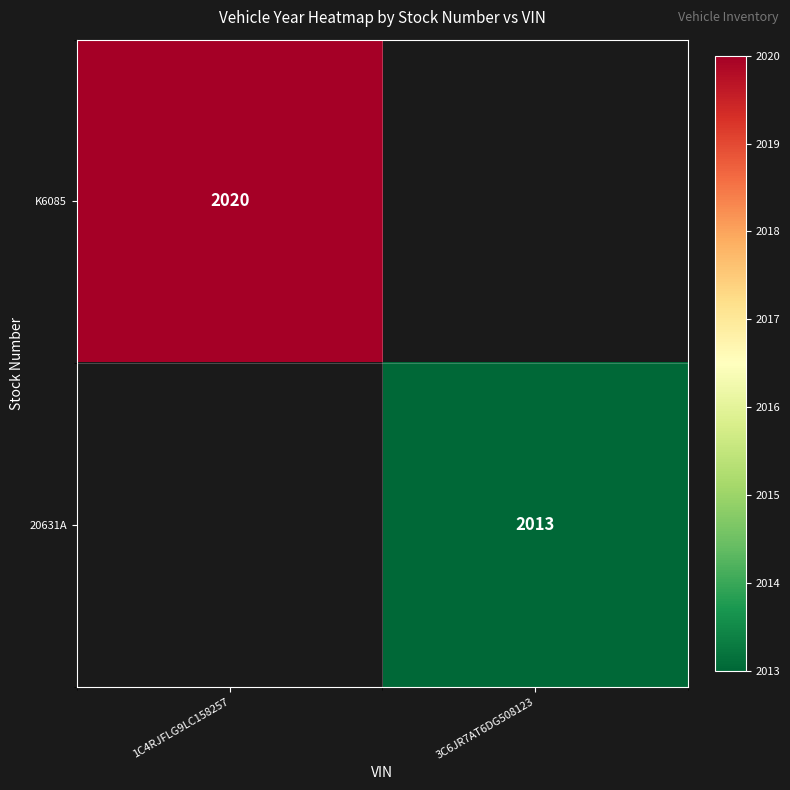

How many distinct data groups are displayed?

2